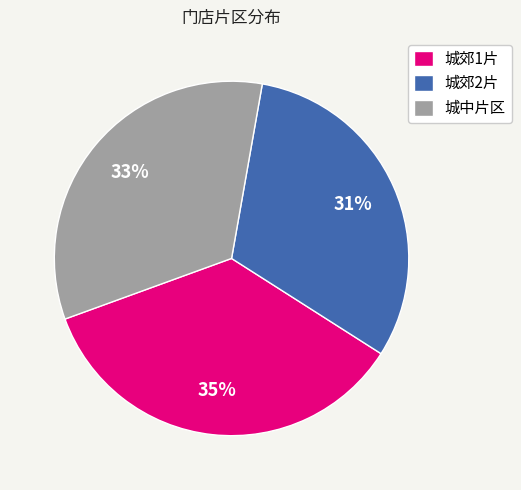

To the nearest percent, what portion does 城郊2片 represent?

31%